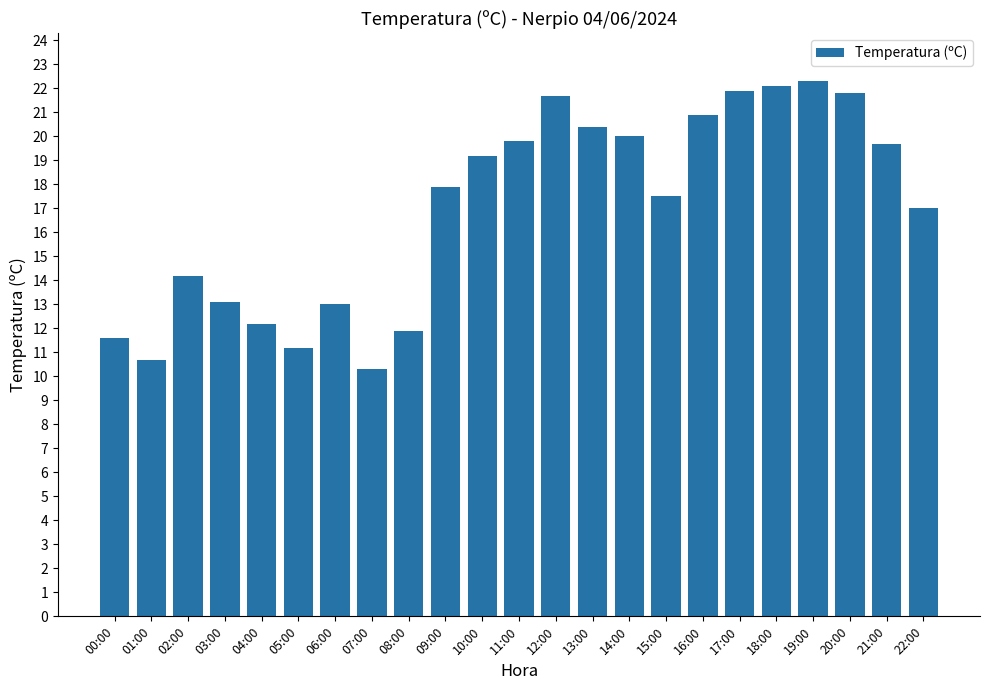

Where does the data first go above 17?

09:00